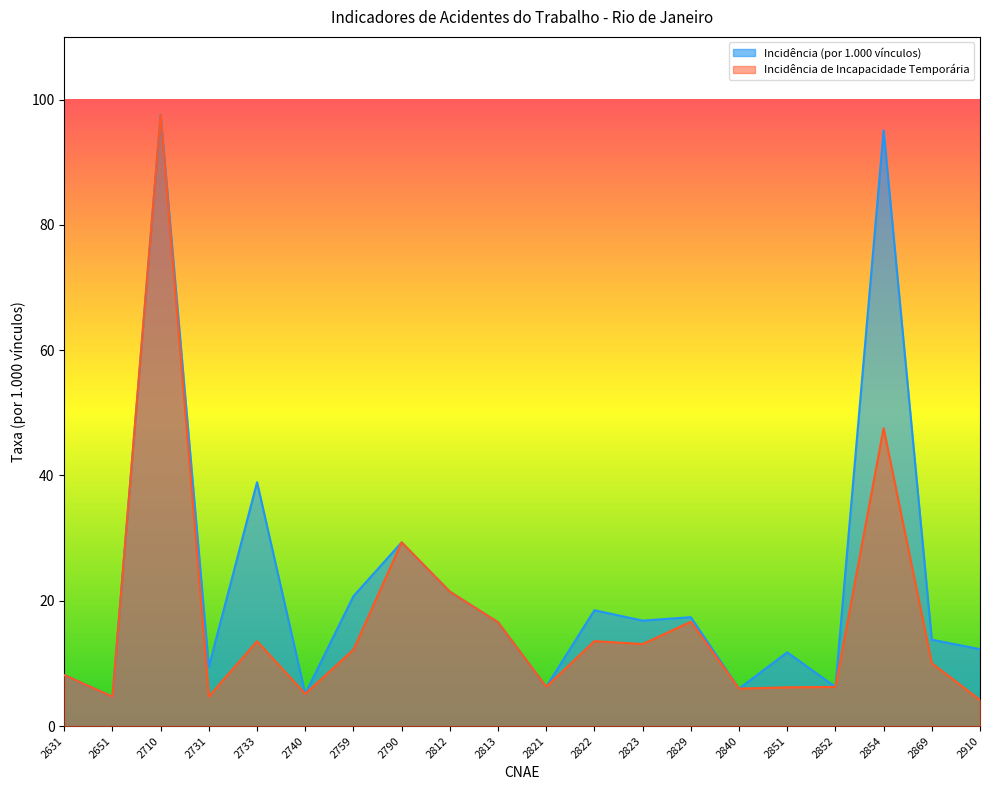

At which label does Incidência (por 1.000 vínculos) reach its peak?

2710